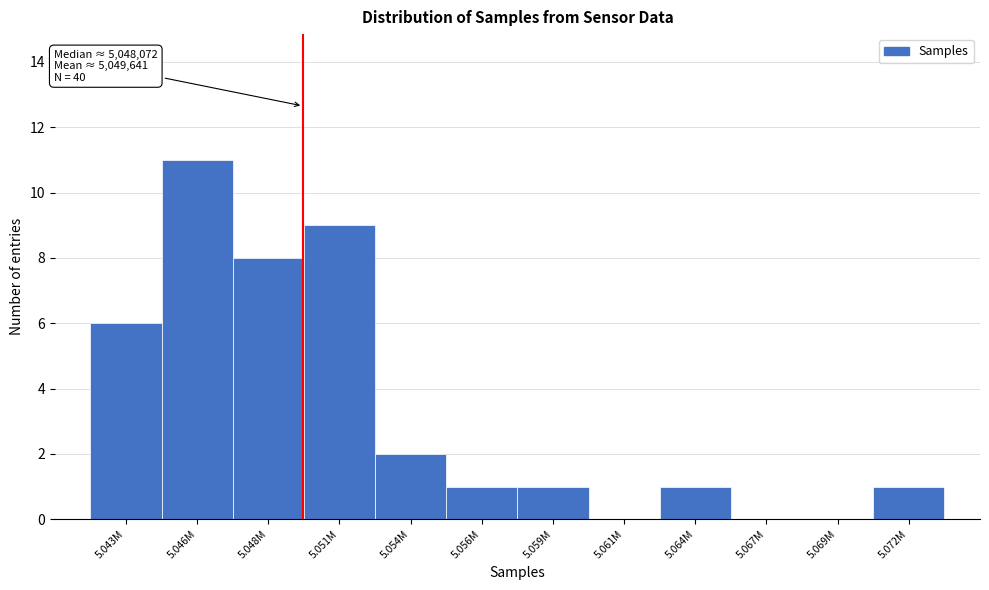

Reading left to right, transcribe all the data shown in this chart.

5.043M=6	5.046M=11	5.048M=8	5.051M=9	5.054M=2	5.056M=1	5.059M=1	5.061M=0	5.064M=1	5.067M=0	5.069M=0	5.072M=1